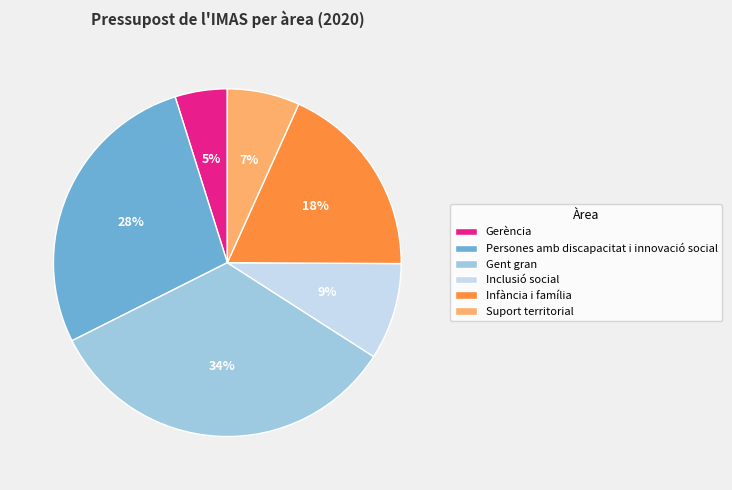

What percentage is the Infància i família slice, to the nearest percent?

18%